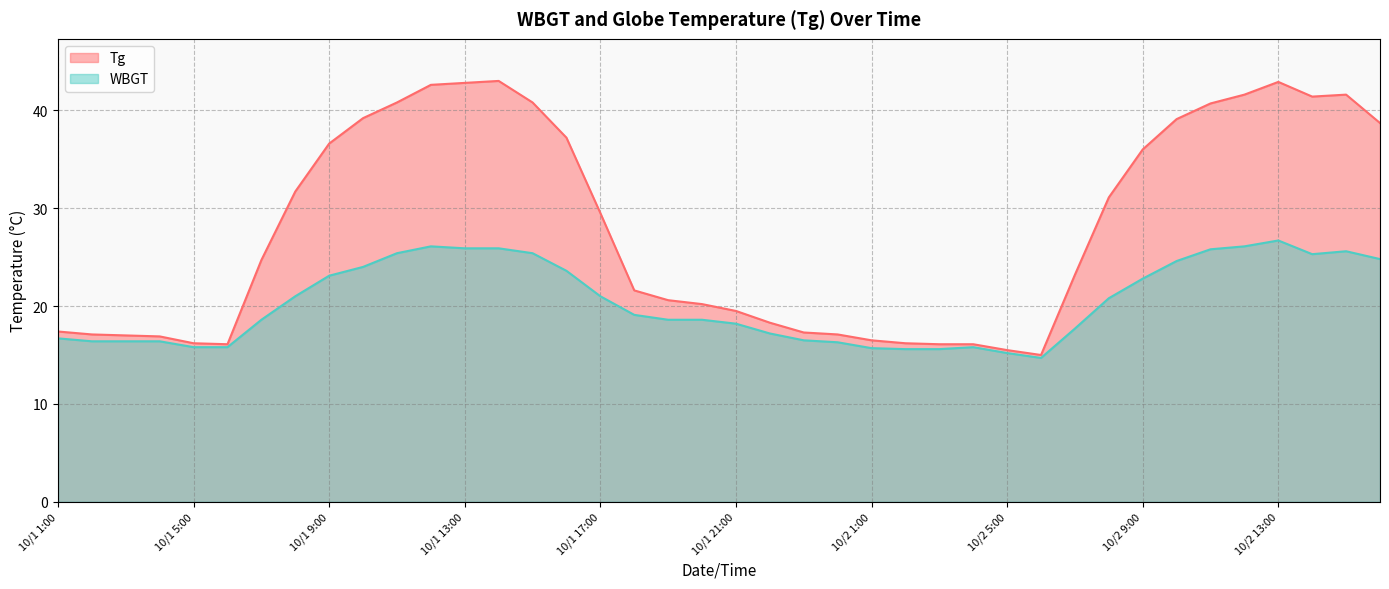

True or false: WBGT and Tg cross at least once.

False